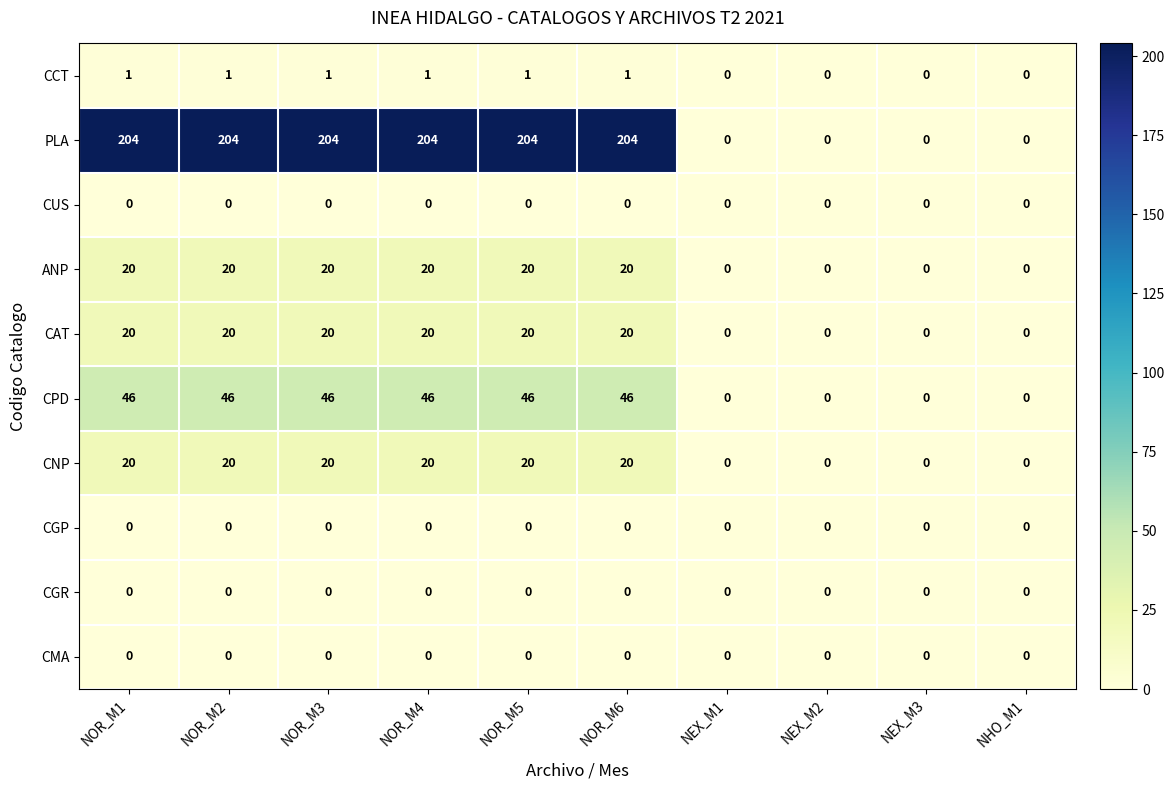

Which series has the largest total across all categories?

PLA